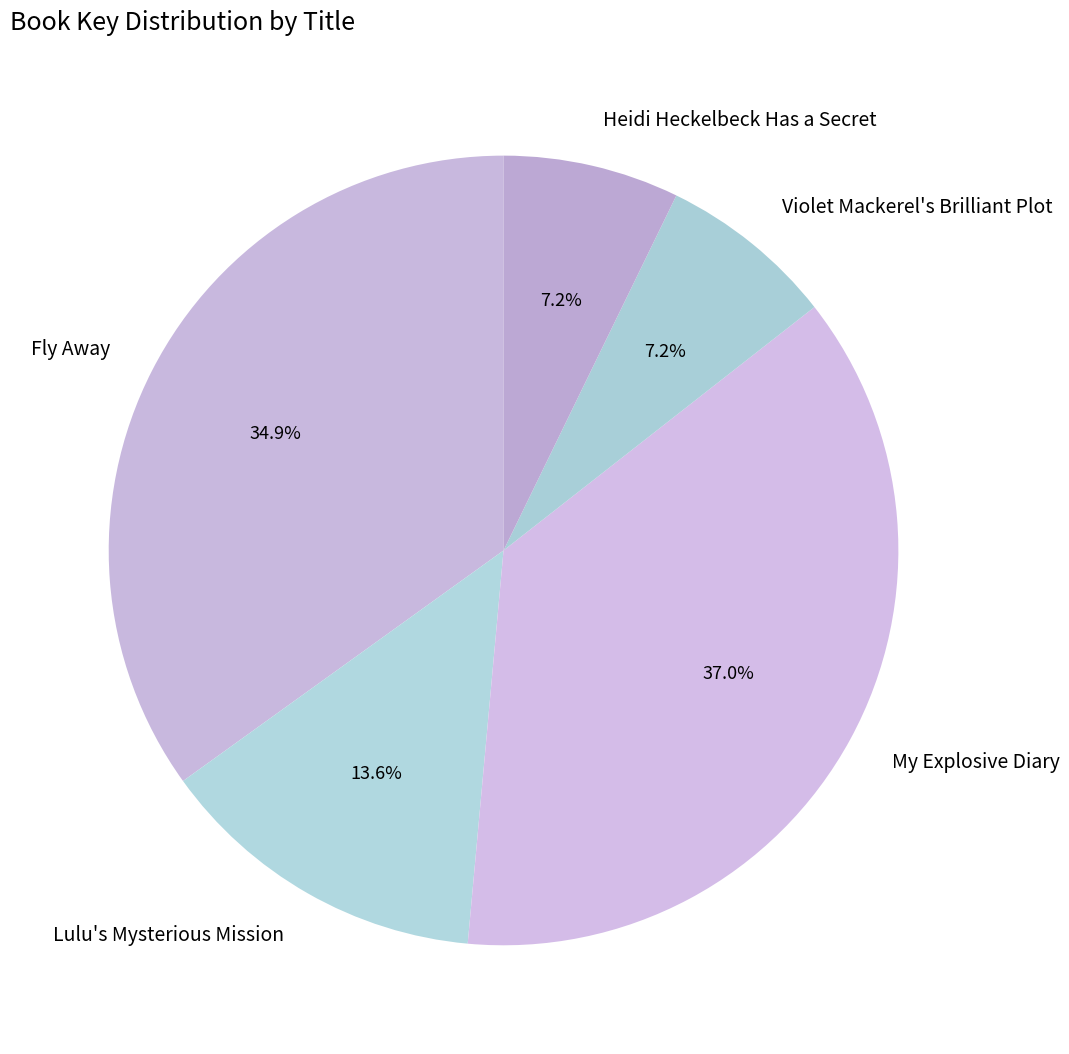

The My Explosive Diary slice represents 37% of the pie. True or false?

True